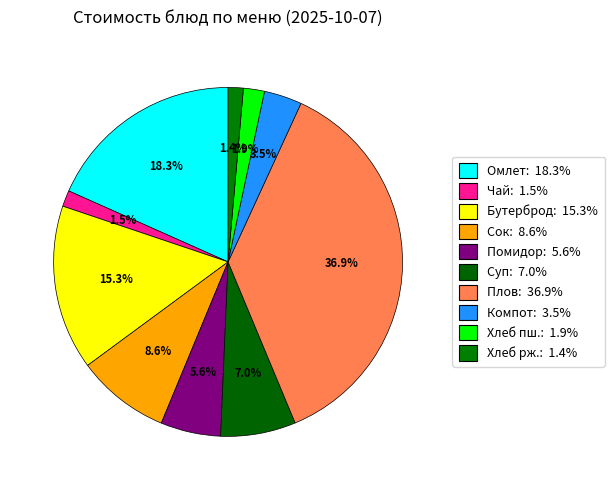

Which slice is the largest?

Плов из говядины